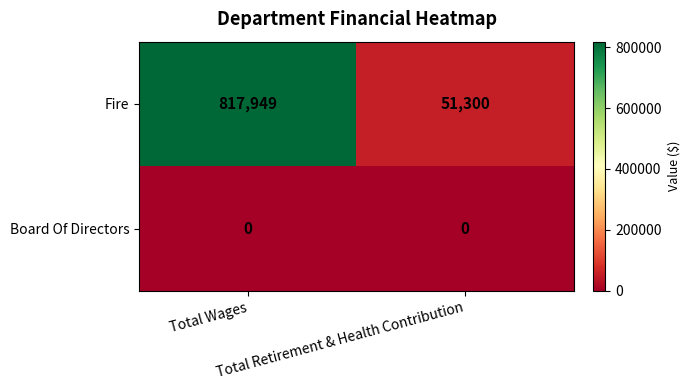

Which series has the widest spread of values?

Fire